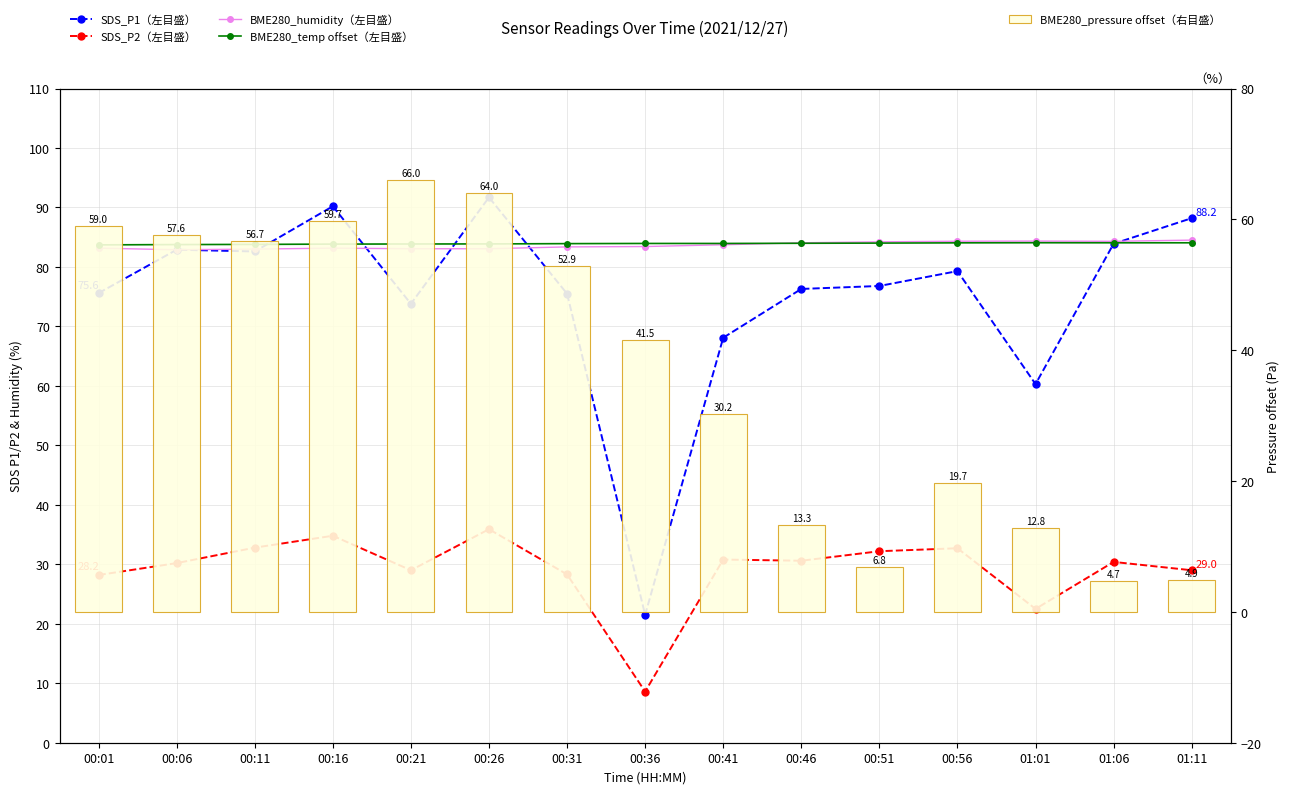

Rank the categories by SDS_P2（左目盛） value from lowest to highest.

00:36, 01:01, 00:01, 00:31, 00:21, 01:11, 00:06, 01:06, 00:46, 00:41, 00:51, 00:56, 00:11, 00:16, 00:26